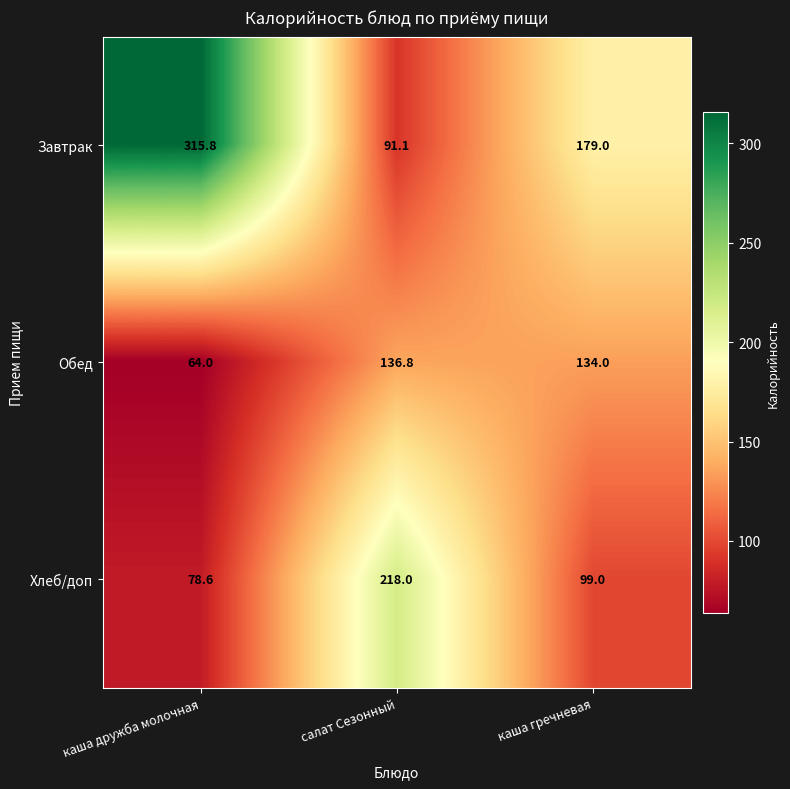

What is the difference between the maximum and second lowest values in the Обед series?

2.8